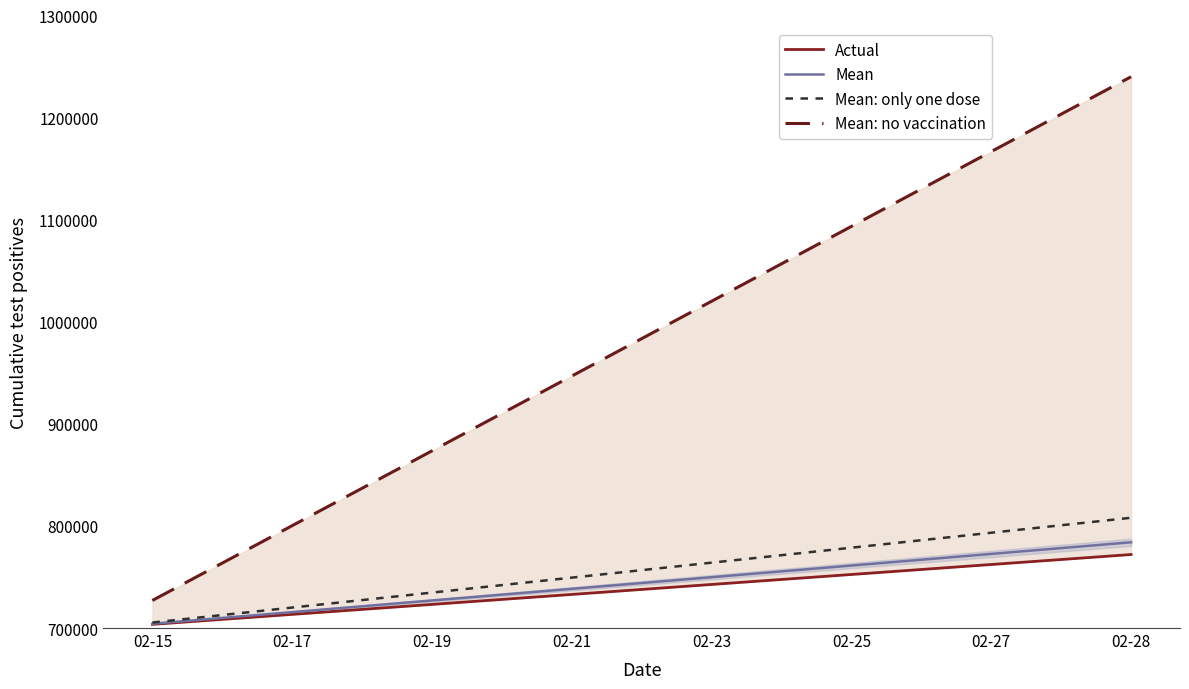

What is the difference between the second highest and minimum values in the Mean: only one dose series?

97200